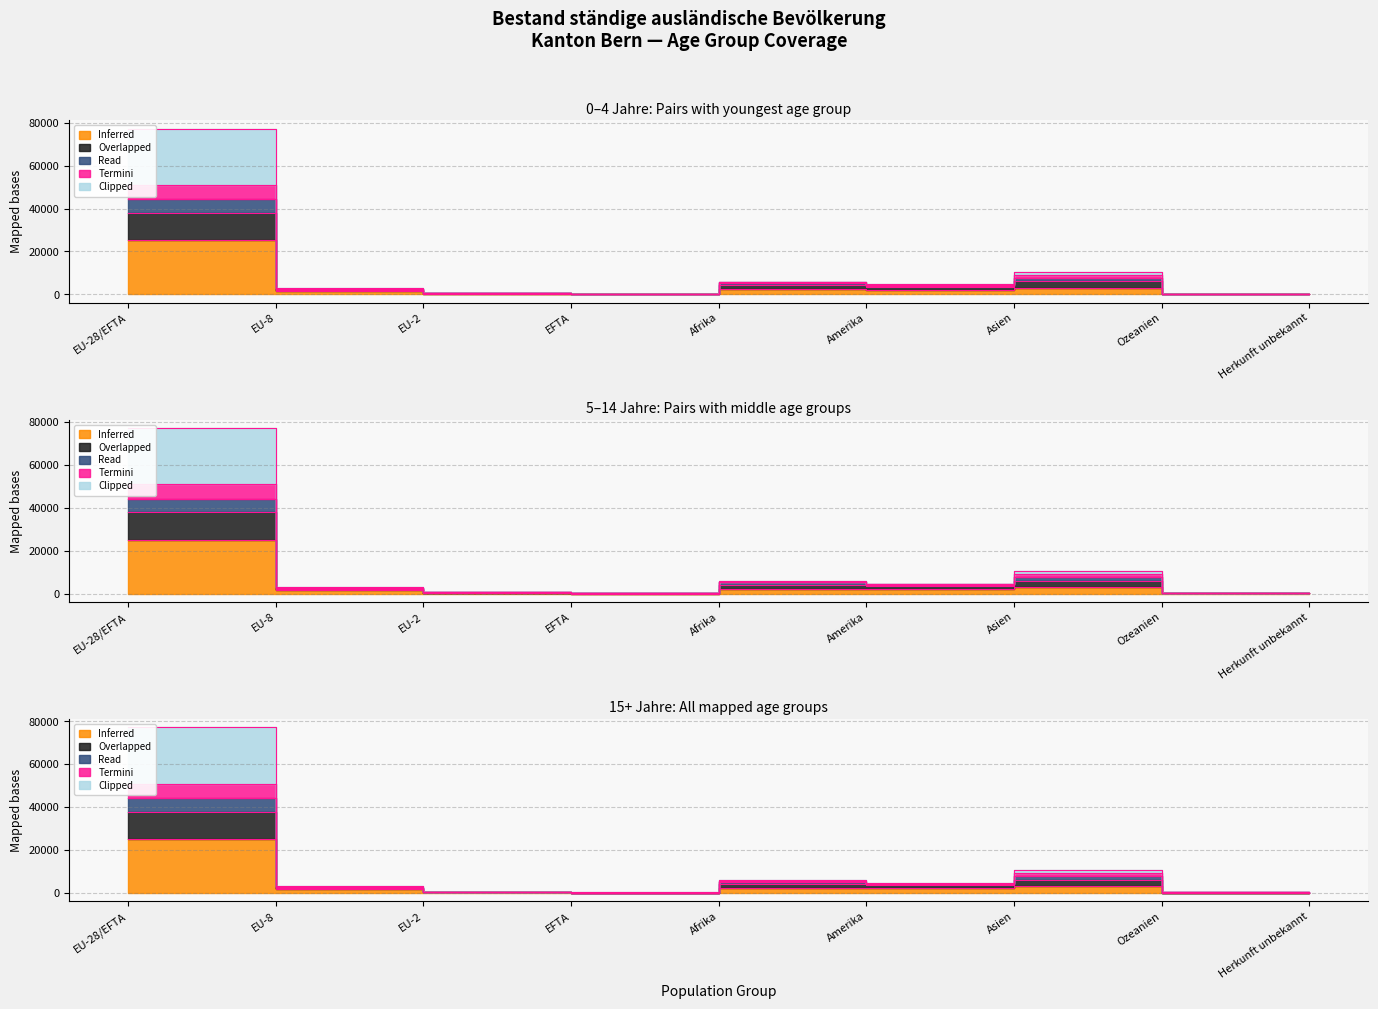

At how many categories does at least one series exceed 54314?

1